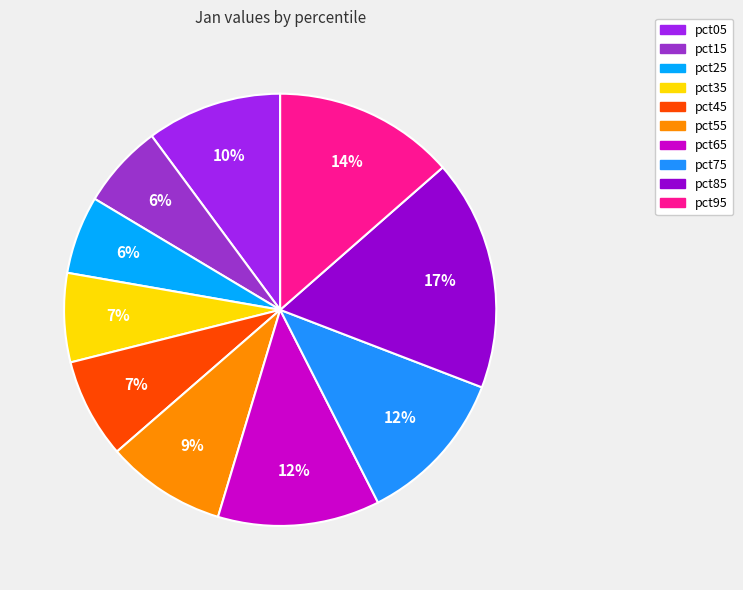

How many segments does this pie chart have?

10